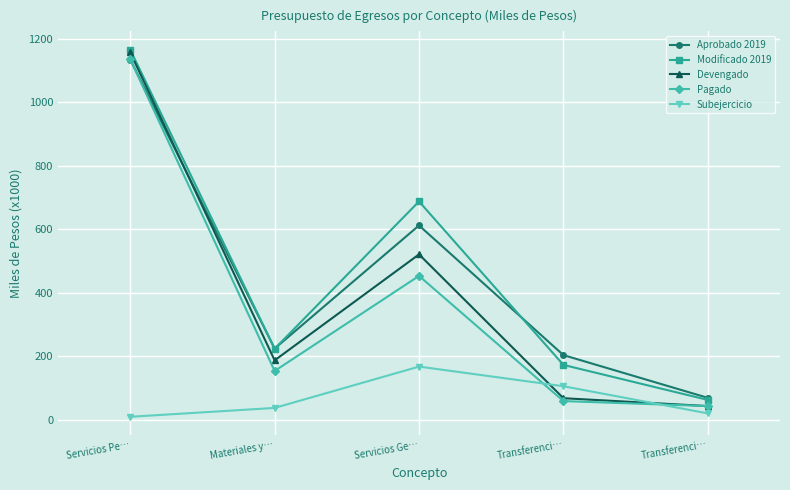

The Subejercicio series shows 104.9 at Transferenci…. True or false?

True